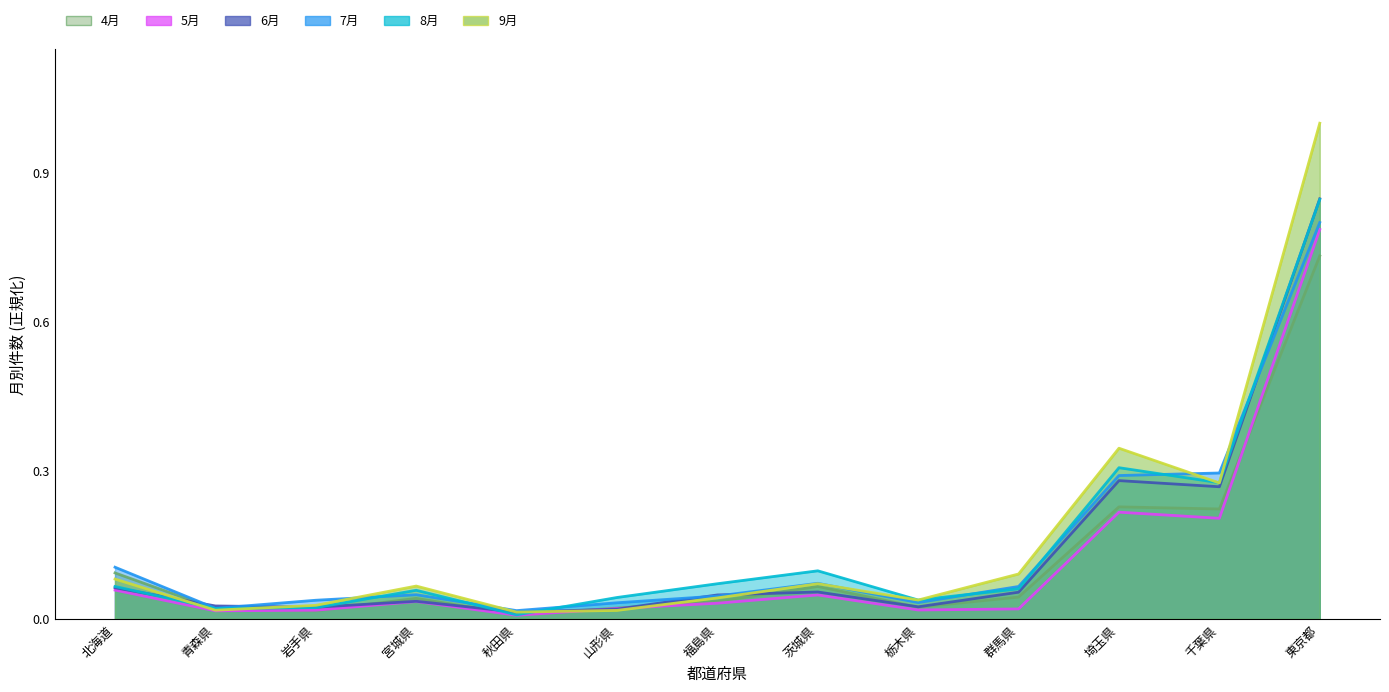

How many times do 9月 and 8月 cross each other?

5